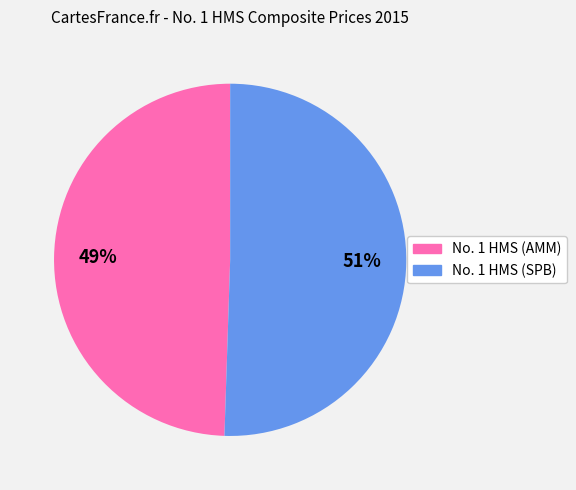

Is there a majority slice in this chart?

Yes